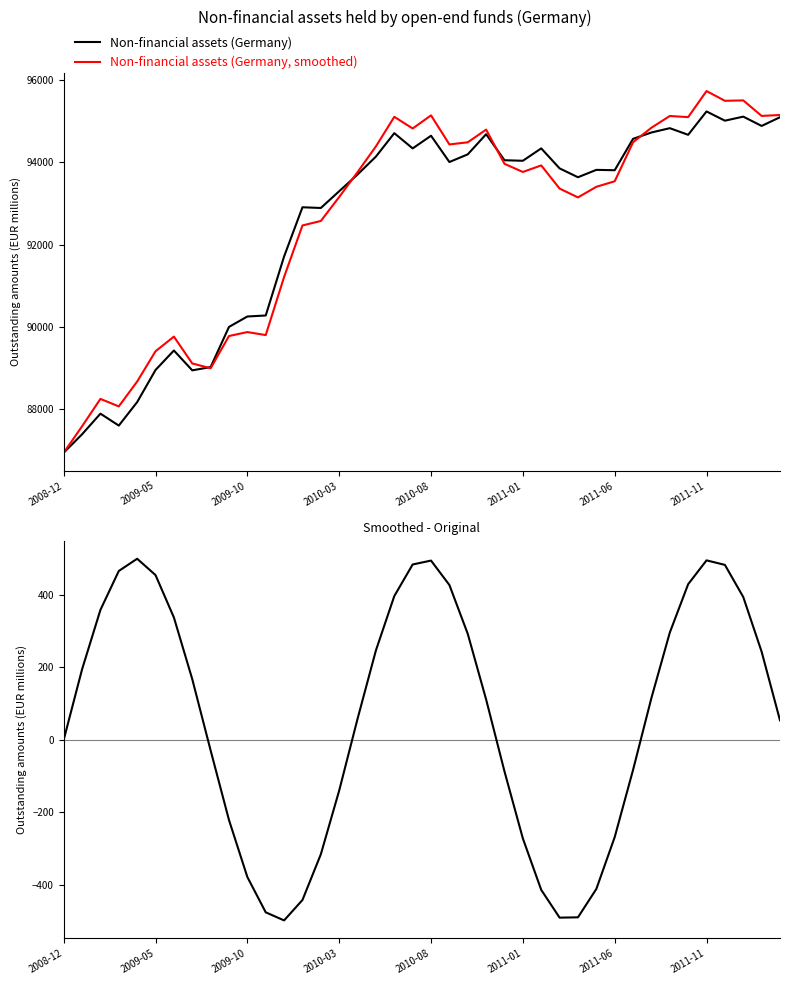

What is the minimum value for Non-financial assets (Germany, smoothed)?

86946.1